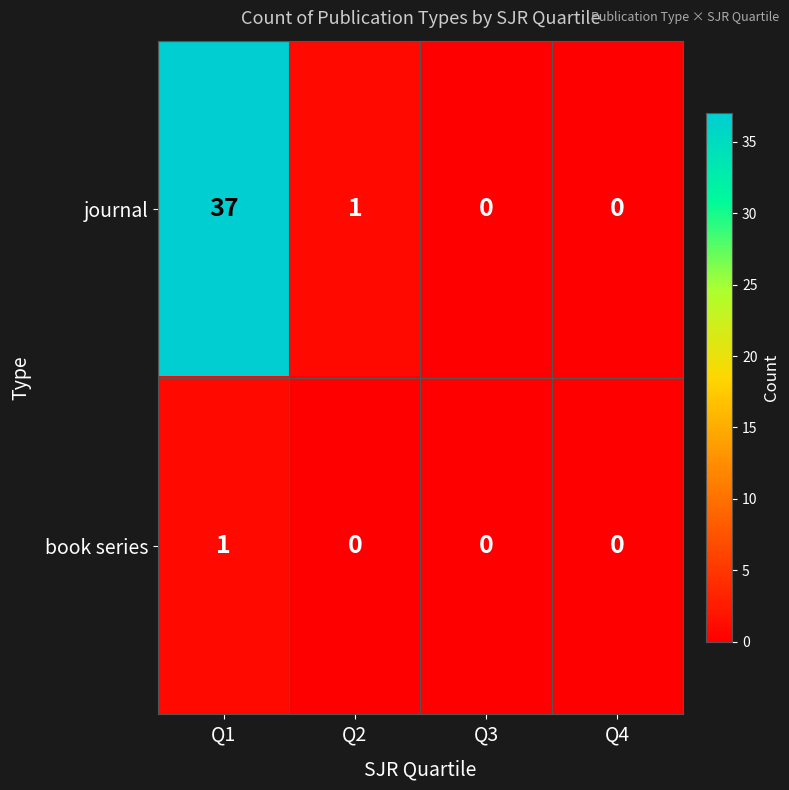

Rank the series by their average value, from highest to lowest.

journal, book series